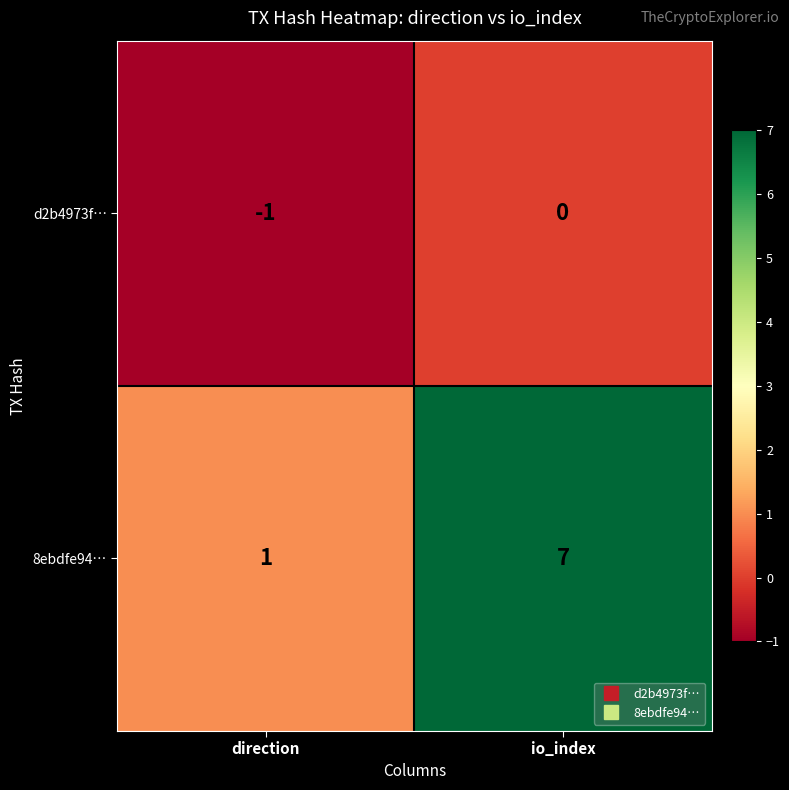

Which series changed the most between direction and io_index?

8ebdfe94…